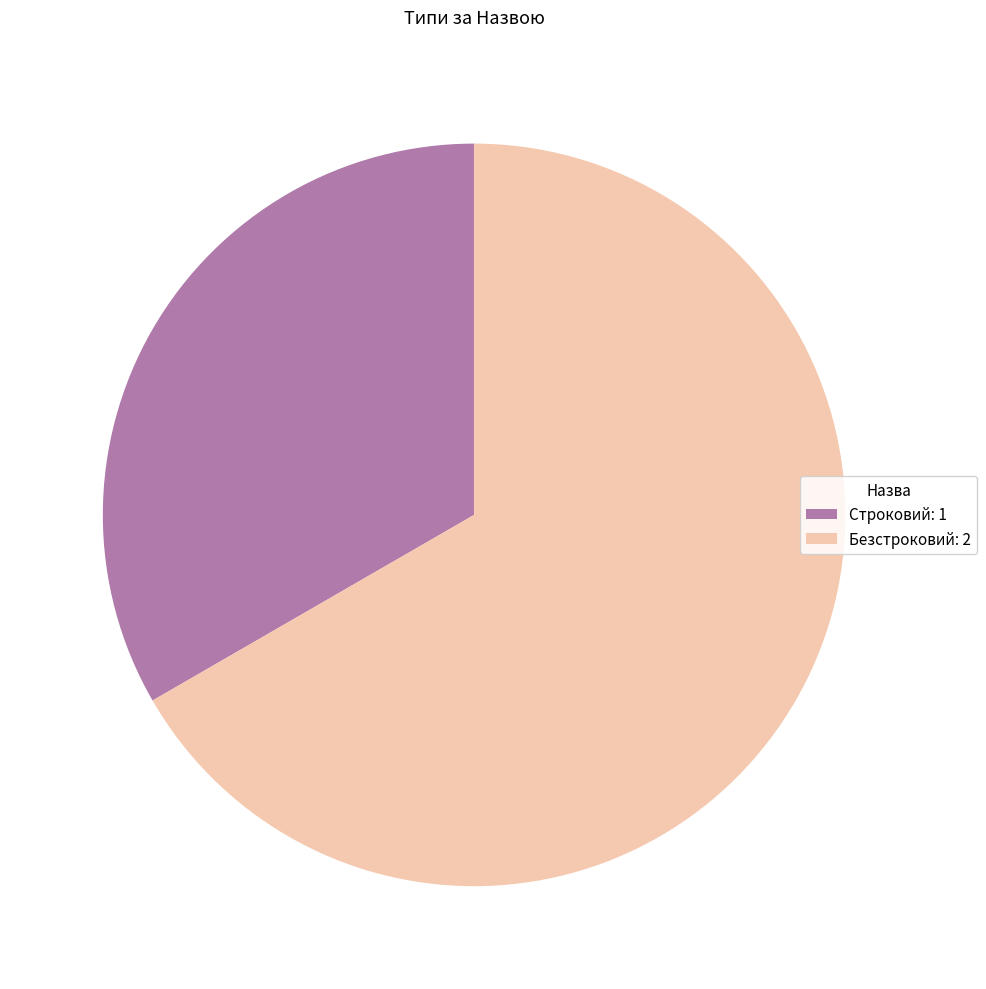

Do Строковий: 1 and Безстроковий: 2 together represent more than half of the pie?

Yes